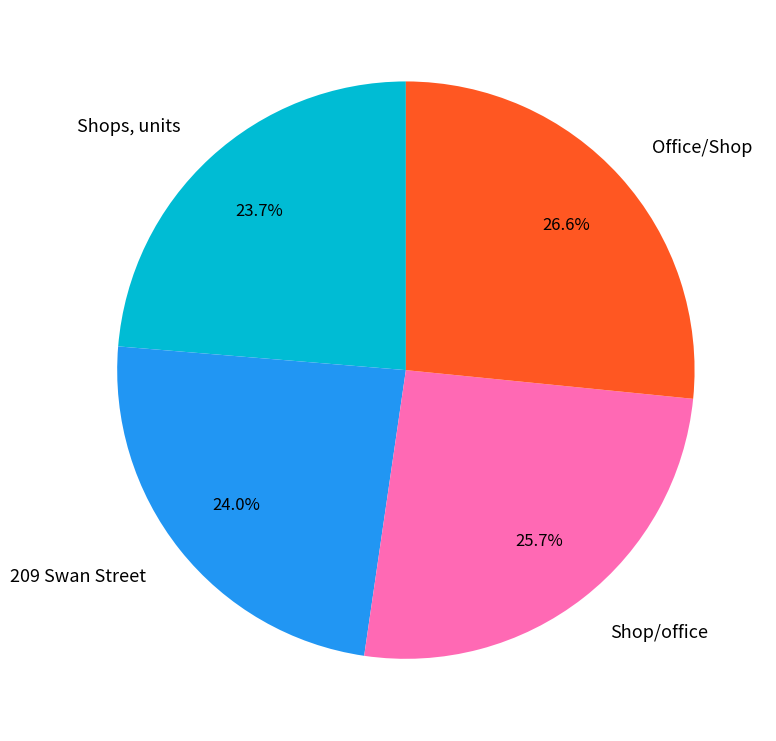

Is it true that Shops, units is 24% of the pie?

True